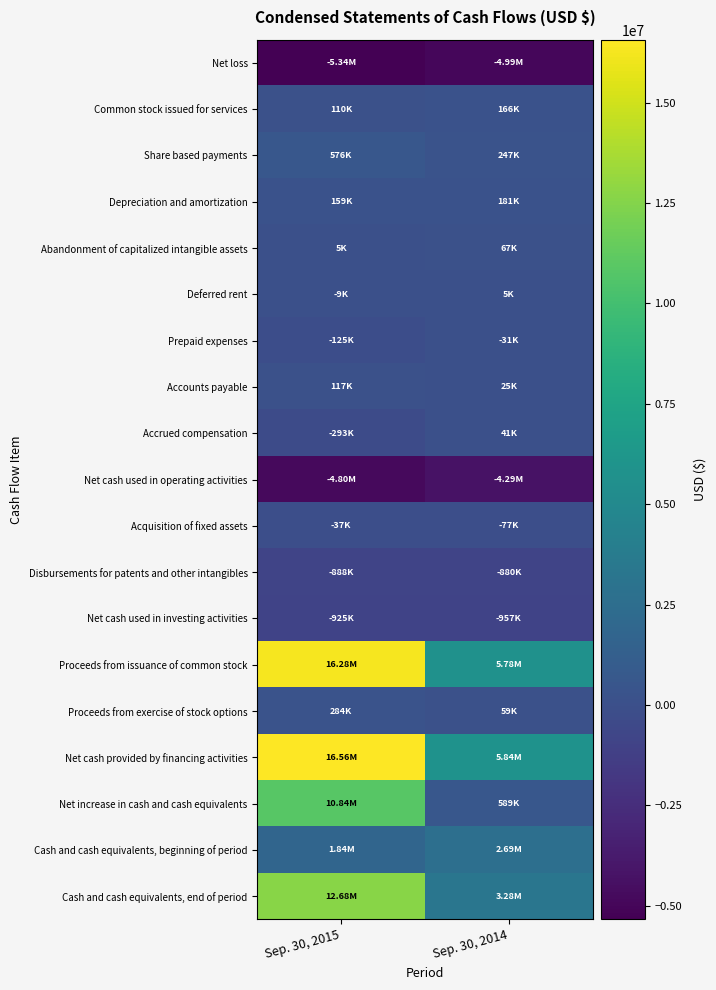

Reading right to left, extract all data points from this chart.

Net loss: Sep. 30, 2014=-4994000	Sep. 30, 2015=-5340000
Common stock issued for services: Sep. 30, 2014=166000	Sep. 30, 2015=110000
Share based payments: Sep. 30, 2014=247000	Sep. 30, 2015=576000
Depreciation and amortization: Sep. 30, 2014=181000	Sep. 30, 2015=159000
Abandonment of capitalized intangible assets: Sep. 30, 2014=67000	Sep. 30, 2015=5000
Deferred rent: Sep. 30, 2014=5000	Sep. 30, 2015=-9000
Prepaid expenses: Sep. 30, 2014=-31000	Sep. 30, 2015=-125000
Accounts payable: Sep. 30, 2014=25000	Sep. 30, 2015=117000
Accrued compensation: Sep. 30, 2014=41000	Sep. 30, 2015=-293000
Net cash used in operating activities: Sep. 30, 2014=-4293000	Sep. 30, 2015=-4800000
Acquisition of fixed assets: Sep. 30, 2014=-77000	Sep. 30, 2015=-37000
Disbursements for patents and other intangibles: Sep. 30, 2014=-880000	Sep. 30, 2015=-888000
Net cash used in investing activities: Sep. 30, 2014=-957000	Sep. 30, 2015=-925000
Proceeds from issuance of common stock: Sep. 30, 2014=5780000	Sep. 30, 2015=16279000
Proceeds from exercise of stock options: Sep. 30, 2014=59000	Sep. 30, 2015=284000
Net cash provided by financing activities: Sep. 30, 2014=5839000	Sep. 30, 2015=16563000
Net increase in cash and cash equivalents: Sep. 30, 2014=589000	Sep. 30, 2015=10838000
Cash and cash equivalents, beginning of period: Sep. 30, 2014=2688000	Sep. 30, 2015=1845000
Cash and cash equivalents, end of period: Sep. 30, 2014=3277000	Sep. 30, 2015=12683000